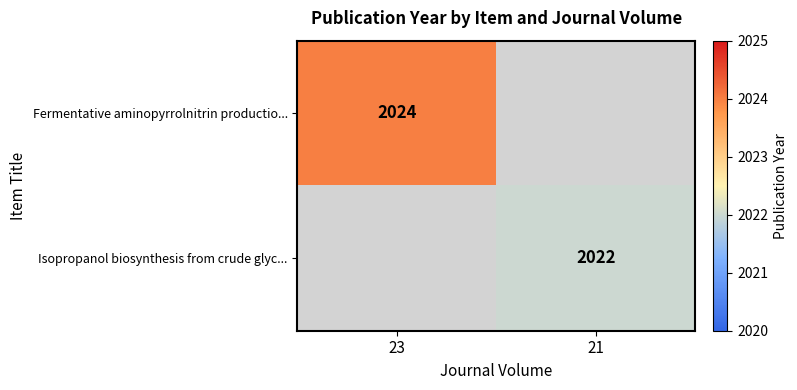

The Fermentative aminopyrrolnitrin productio... series shows 760 at 23. True or false?

False